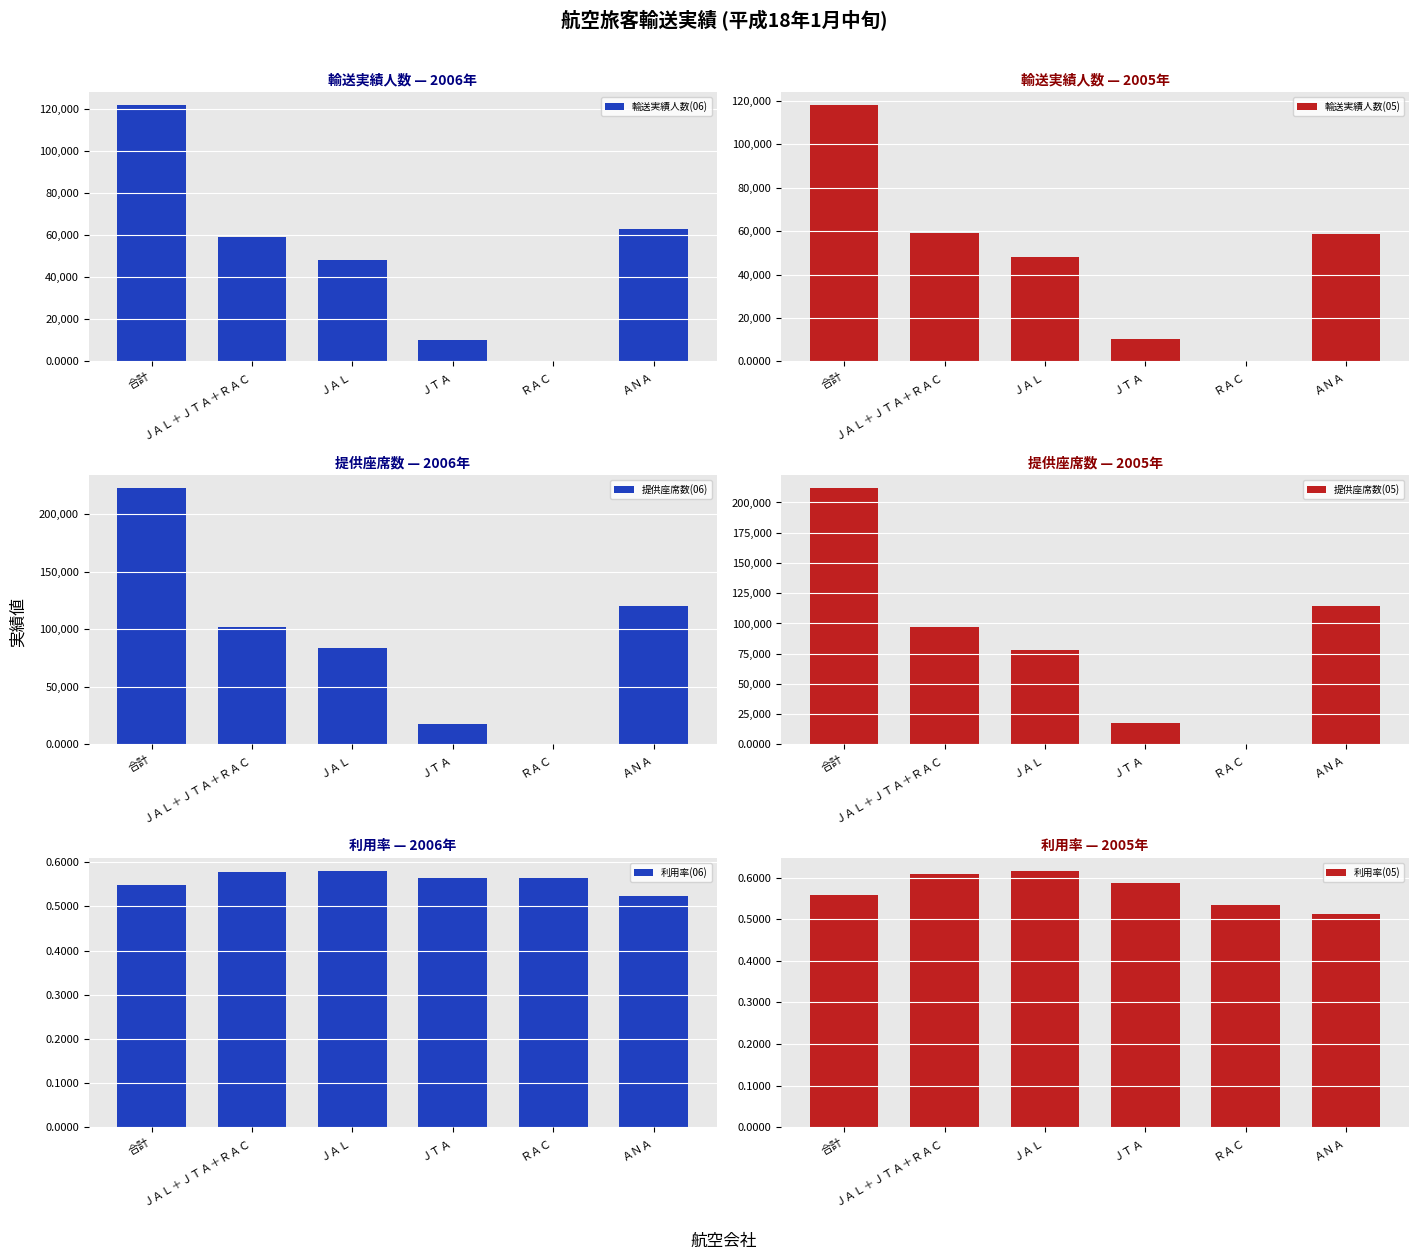

List the labels in order of 利用率(06) value, largest first.

ＪＡＬ, ＪＡＬ＋ＪＴＡ＋ＲＡＣ, ＪＴＡ, ＲＡＣ, 合計, ＡＮＡ